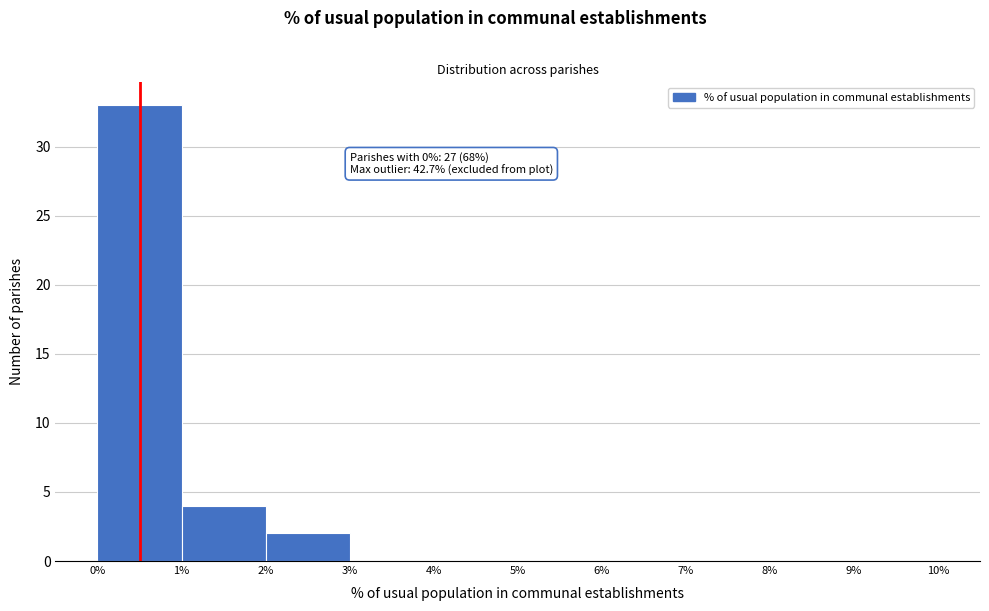

Over which range of the x-axis is the bar tallest?

0% to 1%